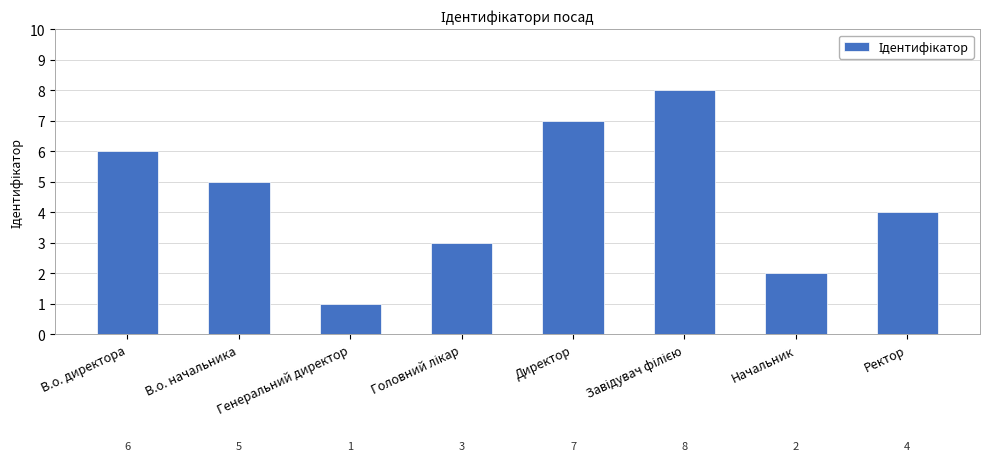

What is the change in value from Генеральний директор to Начальник?

+1